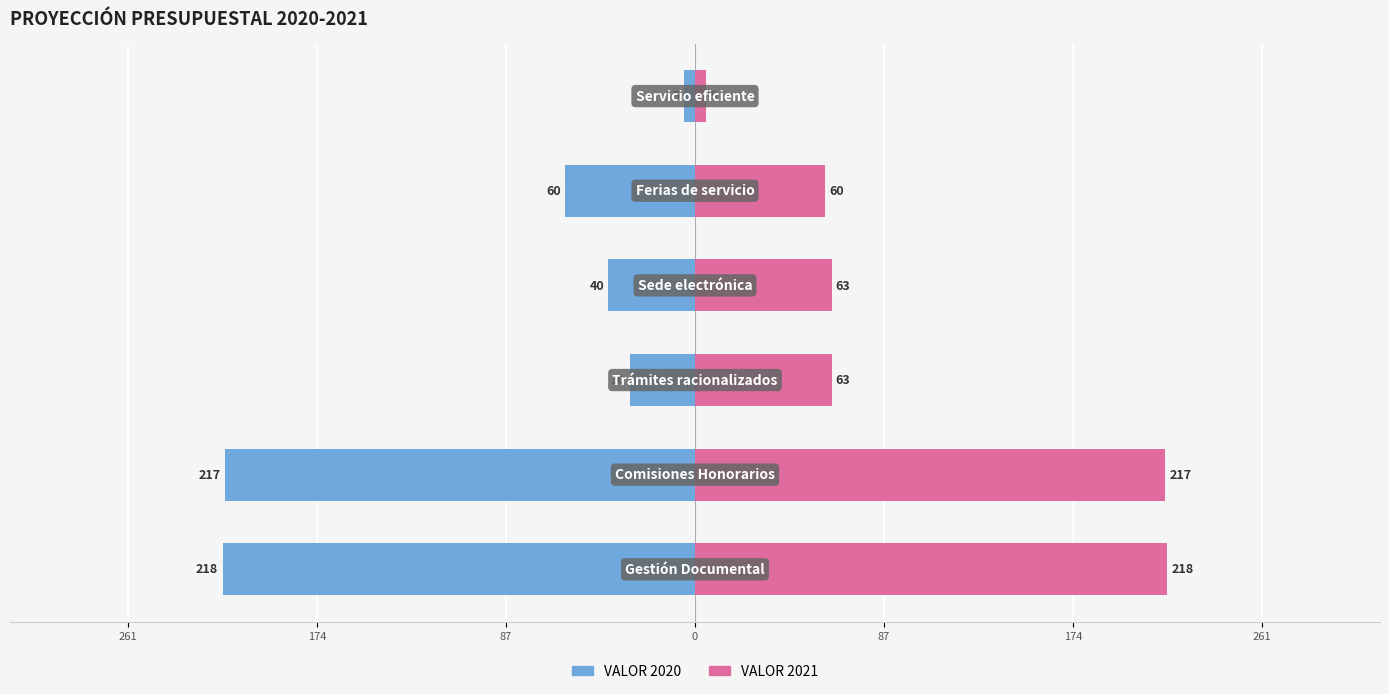

True or false: VALOR 2021 has a value of 8 at 174.

False